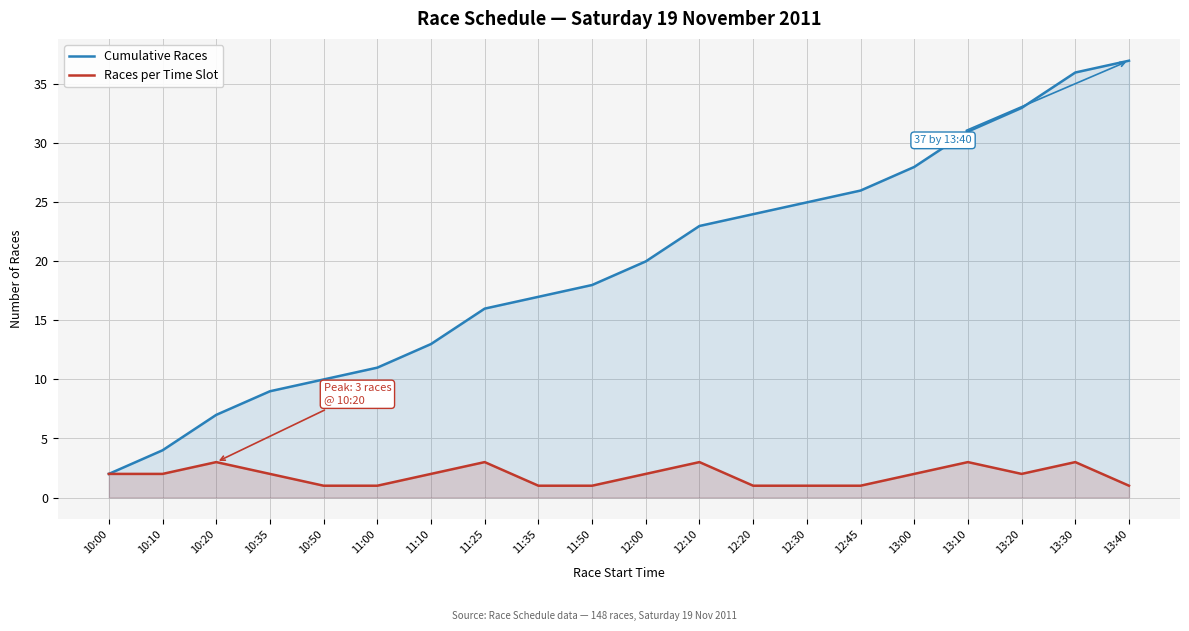

True or false: Races per Time Slot and Cumulative Races intersect in this chart.

False